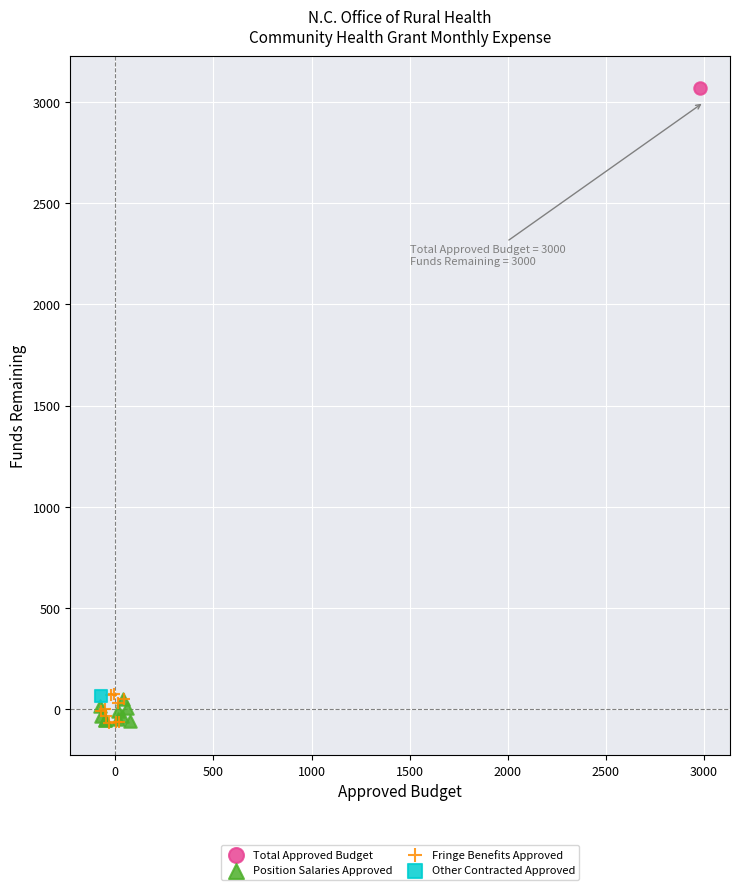

What are all the series names shown in the legend?

Total Approved Budget, Position Salaries Approved, Fringe Benefits Approved, Other Contracted Approved